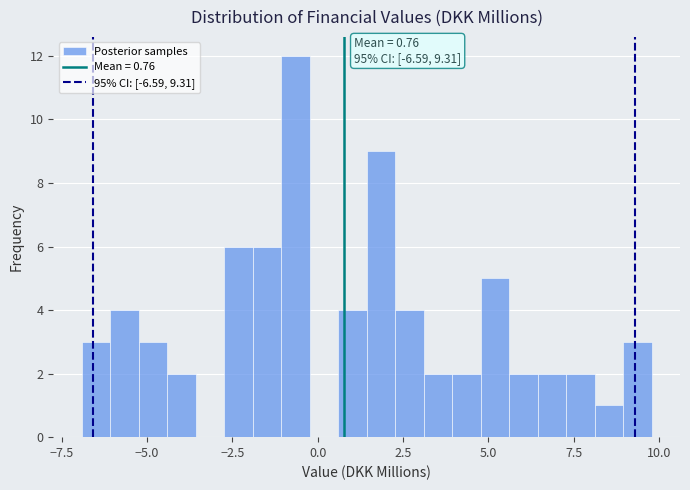

Read against the x-axis, roughly where is the centre of the tallest bar?

-0.5